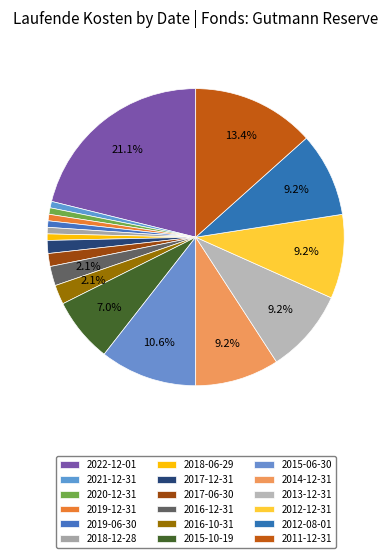

How many slices are in this pie chart?

18